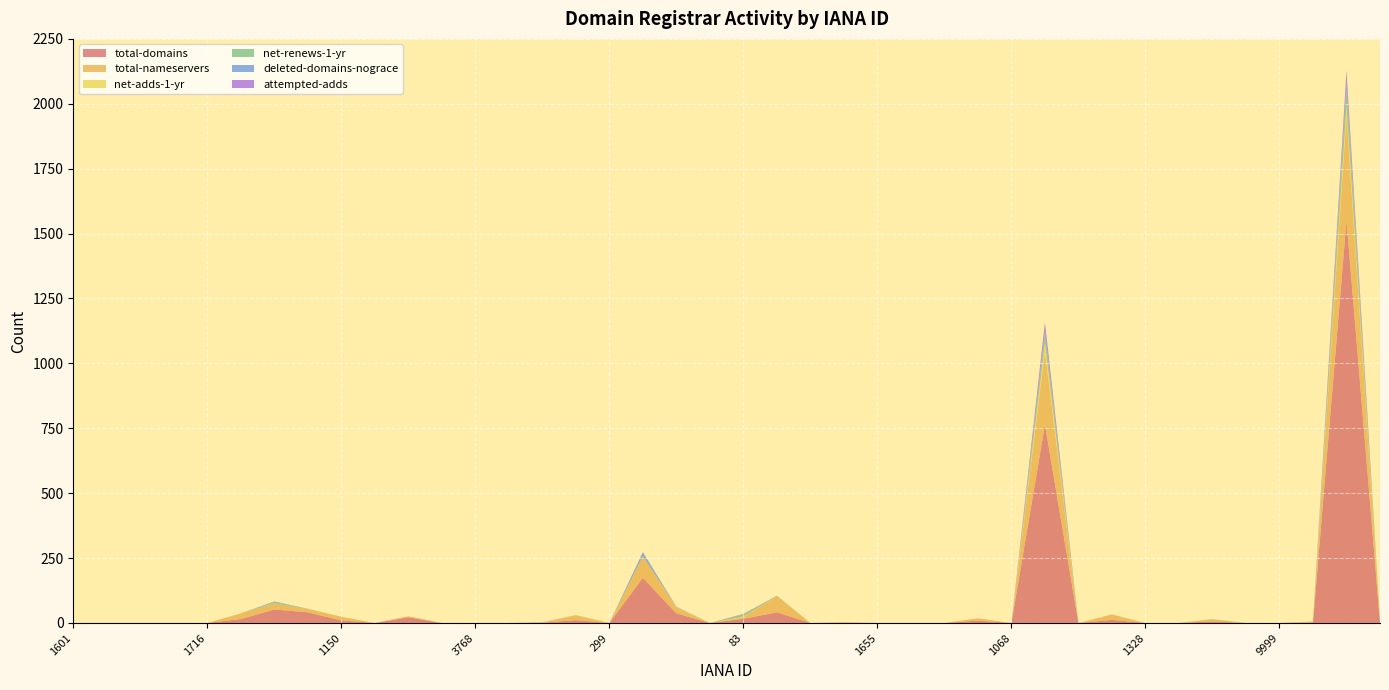

Reading left to right, list all the values displayed in this chart.

total-domains: 1601=0	1619=0	1649=0	1666=0	1716=0	895=15	1011=52	1086=41	1150=10	1239=0	1290=22	1337=0	3768=0	3825=0	141=1	168=11	299=0	433=174	450=37	463=0	83=16	1593=41	1607=0	1625=1	1655=0	1675=0	839=0	976=9	1068=0	1132=764	1152=0	1257=12	1328=0	1362=0	3786=6	9995=0	9999=0	146=2	291=1551	9997=2
total-nameservers: 1601=0	1619=0	1649=0	1666=0	1716=0	895=22	1011=24	1086=13	1150=14	1239=0	1290=4	1337=0	3768=0	3825=0	141=0	168=19	299=0	433=84	450=23	463=0	83=7	1593=63	1607=0	1625=2	1655=0	1675=0	839=0	976=9	1068=0	1132=284	1152=0	1257=21	1328=0	1362=0	3786=8	9995=0	9999=0	146=4	291=406	9997=4
net-adds-1-yr: 1601=0	1619=0	1649=0	1666=0	1716=0	895=0	1011=0	1086=0	1150=0	1239=0	1290=0	1337=0	3768=0	3825=0	141=1	168=1	299=0	433=0	450=1	463=0	83=2	1593=0	1607=0	1625=0	1655=0	1675=0	839=0	976=0	1068=0	1132=32	1152=0	1257=0	1328=0	1362=0	3786=0	9995=0	9999=0	146=0	291=41	9997=0
net-renews-1-yr: 1601=0	1619=0	1649=0	1666=0	1716=0	895=0	1011=4	1086=1	1150=0	1239=0	1290=0	1337=0	3768=0	3825=0	141=0	168=0	299=0	433=0	450=1	463=0	83=8	1593=0	1607=0	1625=0	1655=0	1675=0	839=0	976=0	1068=0	1132=30	1152=0	1257=0	1328=0	1362=0	3786=1	9995=0	9999=0	146=0	291=58	9997=0
deleted-domains-nograce: 1601=0	1619=0	1649=0	1666=0	1716=0	895=0	1011=3	1086=0	1150=0	1239=0	1290=0	1337=0	3768=0	3825=0	141=0	168=0	299=0	433=15	450=0	463=0	83=0	1593=1	1607=0	1625=0	1655=0	1675=0	839=0	976=0	1068=0	1132=17	1152=0	1257=0	1328=0	1362=0	3786=0	9995=0	9999=0	146=0	291=29	9997=0
attempted-adds: 1601=0	1619=0	1649=0	1666=0	1716=0	895=0	1011=0	1086=0	1150=0	1239=0	1290=0	1337=0	3768=0	3825=0	141=1	168=0	299=0	433=0	450=1	463=0	83=2	1593=0	1607=0	1625=0	1655=0	1675=0	839=0	976=0	1068=0	1132=32	1152=0	1257=0	1328=0	1362=0	3786=0	9995=0	9999=0	146=0	291=43	9997=0